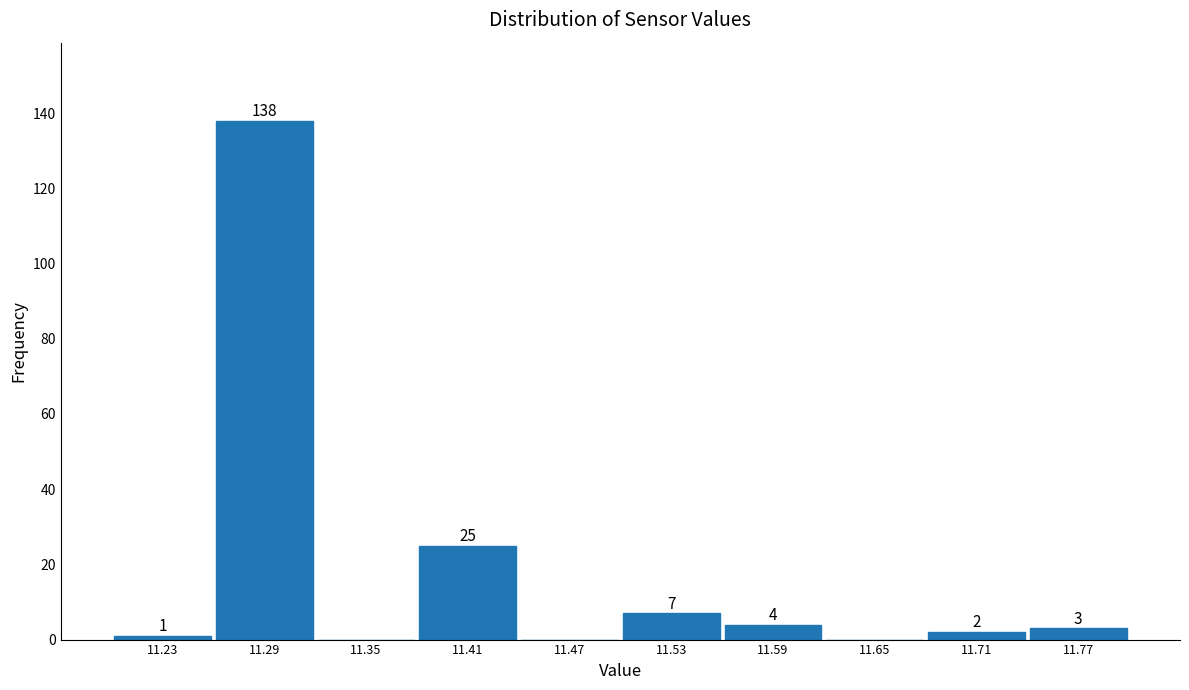

Over which range of the x-axis is the bar tallest?

11.26 to 11.32